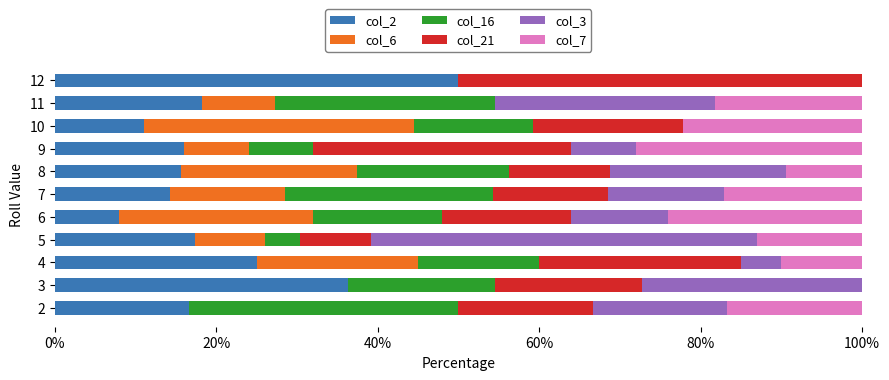

What is the total value across all series at 4?

100.0